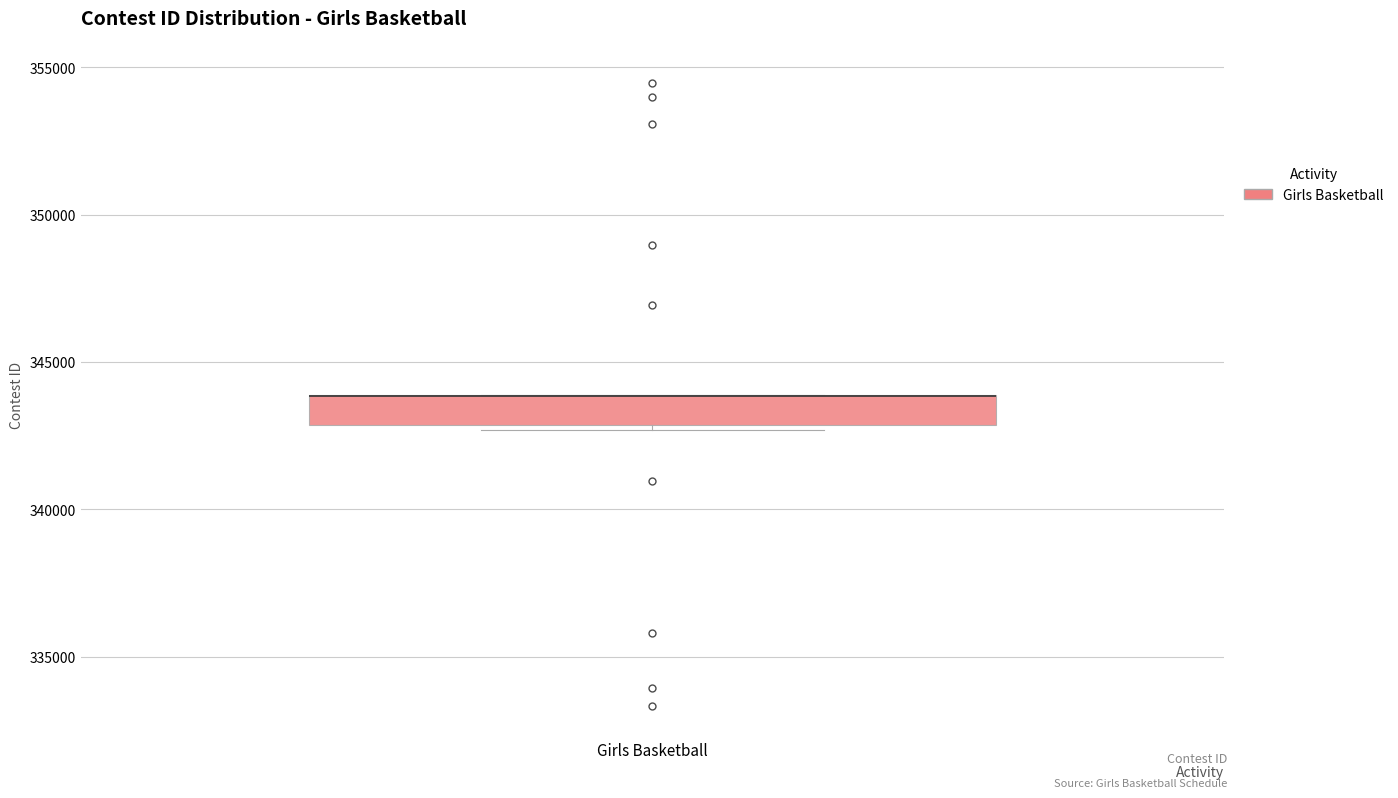

Transcribe this box plot: give where the median line is, the range the box spans, and where the two whiskers end, as read against the y-axis. The values are not printed on the chart, so give them approximately, as read against the axis.

median 344000 (drawn on the box's upper edge), box 343000 to 344000, whiskers 342500 to 344000